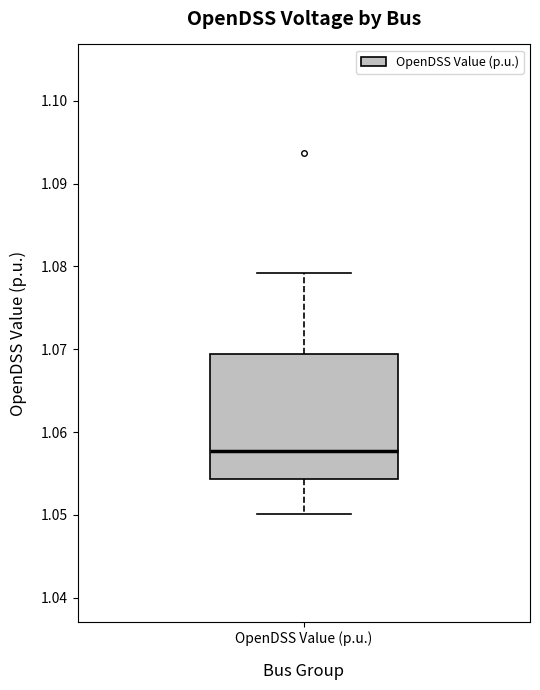

Transcribe this box plot: give where the median line is, the range the box spans, and where the two whiskers end, as read against the y-axis. The values are not printed on the chart, so give them approximately, as read against the axis.

median 1.058, box 1.054 to 1.069, whiskers 1.050 to 1.079